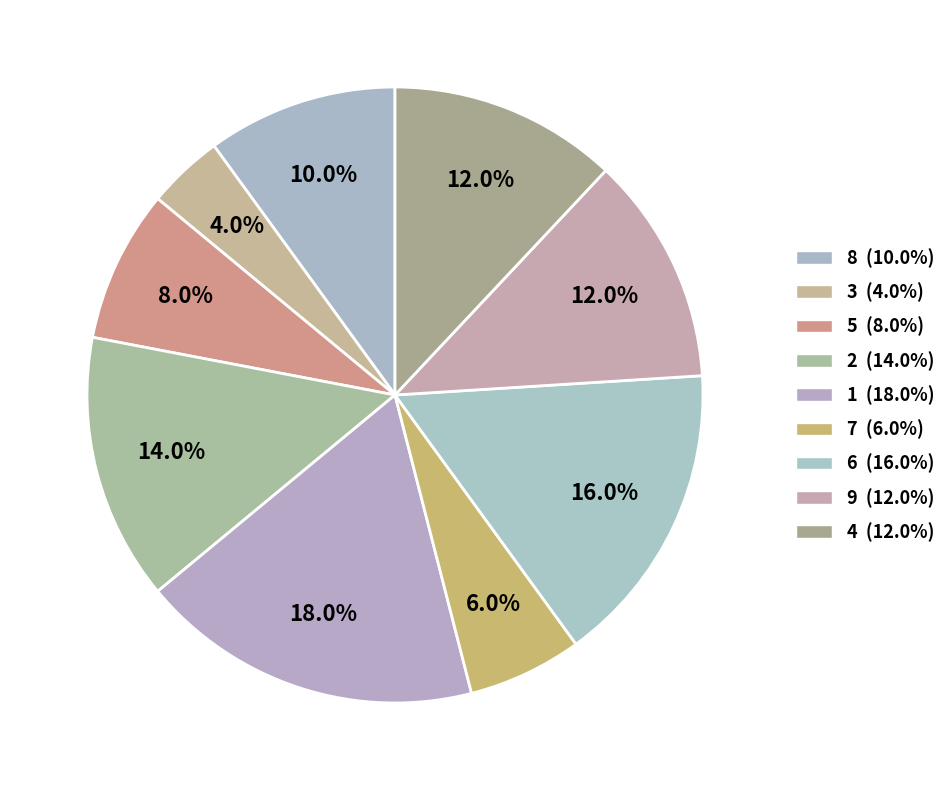

Approximately how many times larger is the value at 2 compared to 7?

2.3